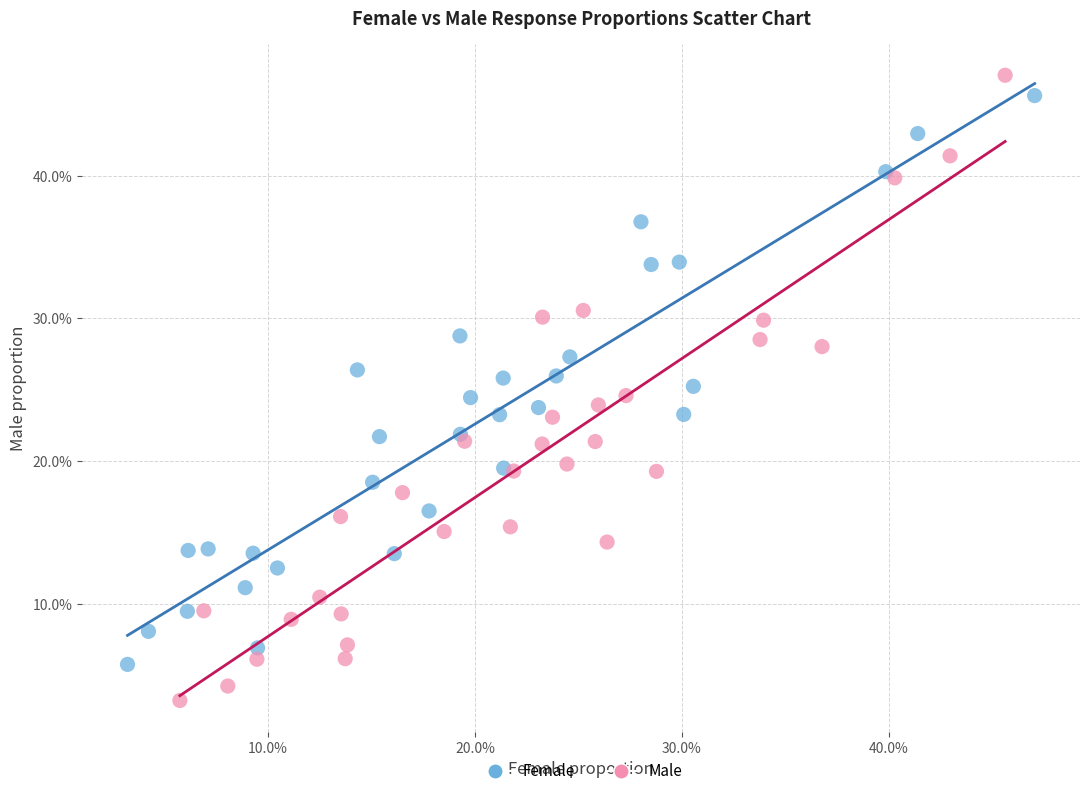

What are all the series names shown in the legend?

Female, Male